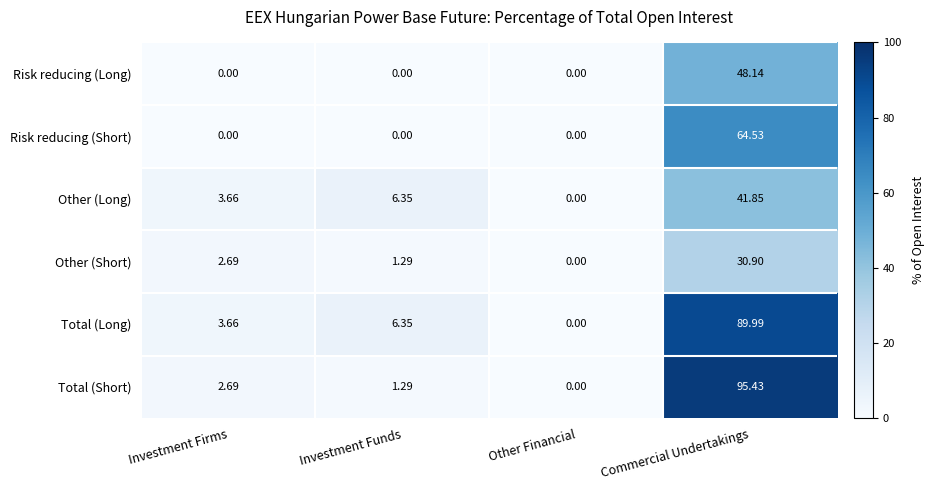

At which label does Other (Long) reach its minimum?

Other Financial